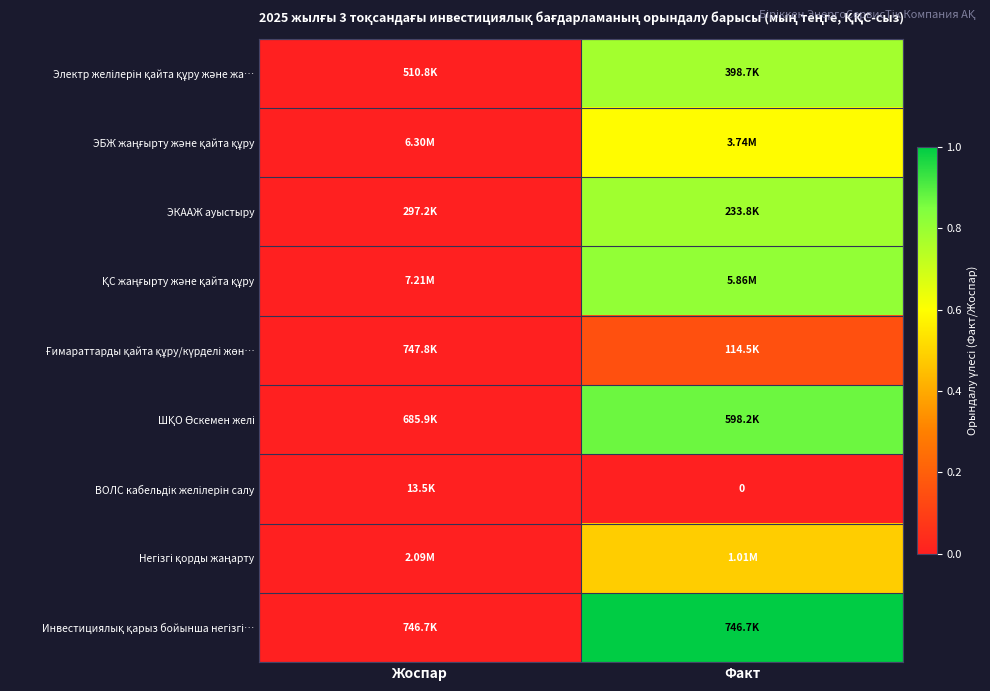

Is the value of ВОЛС кабельдік желілерін салу at Жоспар greater than the value of Инвестициялық қарыз бойынша негізгі… at Жоспар?

No